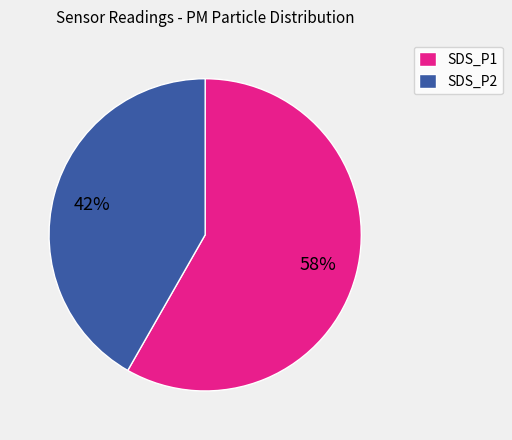

True or false: SDS_P2 accounts for 33% of the total.

False